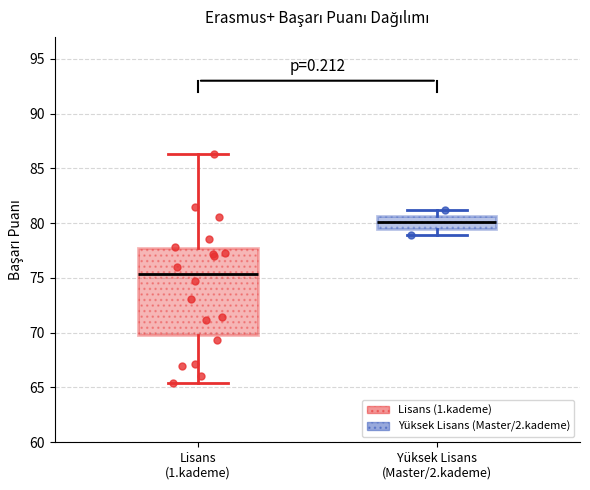

Which box is the tallest, from its lower edge to its upper edge?

Lisans (1.kademe)